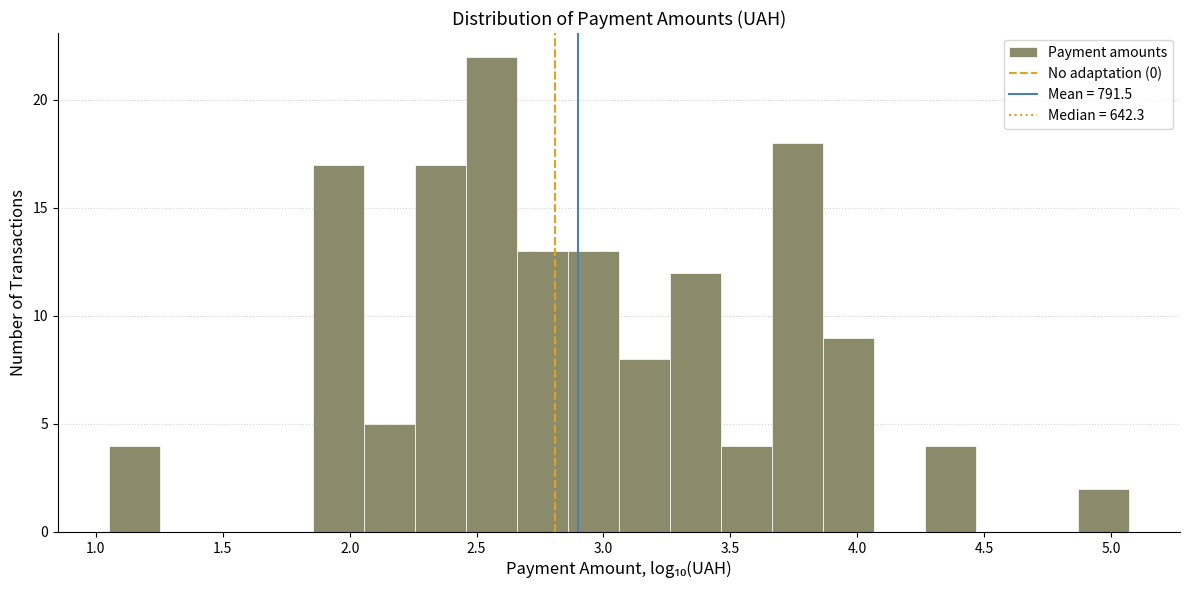

Reading left to right, transcribe this chart: for each bar, give the range it covers on the x-axis and its height. Neither the bar edges nor the heights are printed on the chart, so give them approximately, as read against the axes.

1.05 to 1.25: 4
1.25 to 1.45: 0
1.45 to 1.65: 0
1.65 to 1.85: 0
1.85 to 2.05: 17
2.05 to 2.25: 5
2.25 to 2.45: 17
2.45 to 2.65: 22
2.65 to 2.85: 13
2.85 to 3.05: 13
3.05 to 3.25: 8
3.25 to 3.45: 12
3.45 to 3.65: 4
3.65 to 3.85: 18
3.85 to 4.05: 9
4.05 to 4.25: 0
4.25 to 4.45: 4
4.45 to 4.65: 0
4.65 to 4.85: 0
4.85 to 5.05: 2